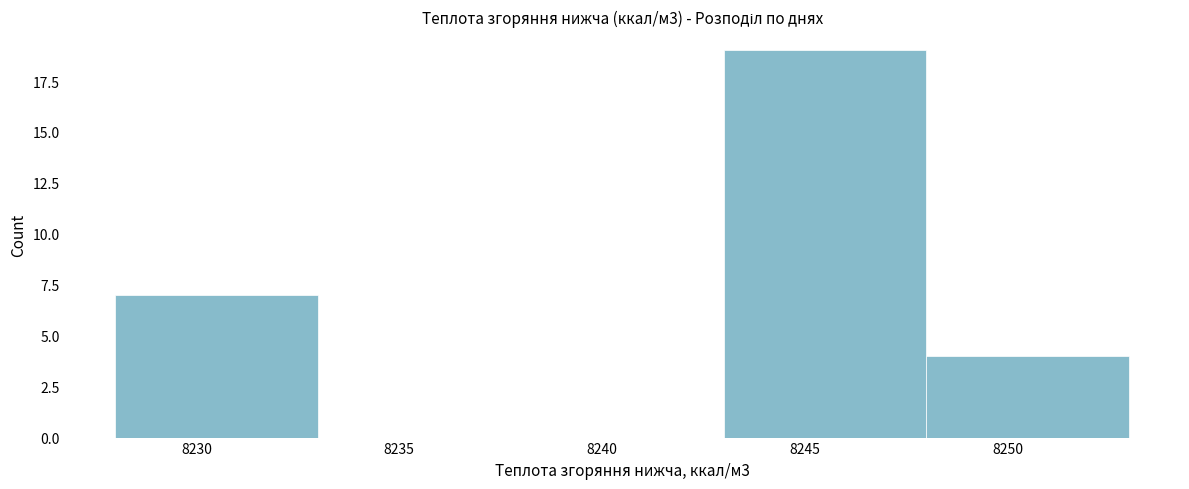

Which range on the x-axis has the tallest bar?

8243 to 8248